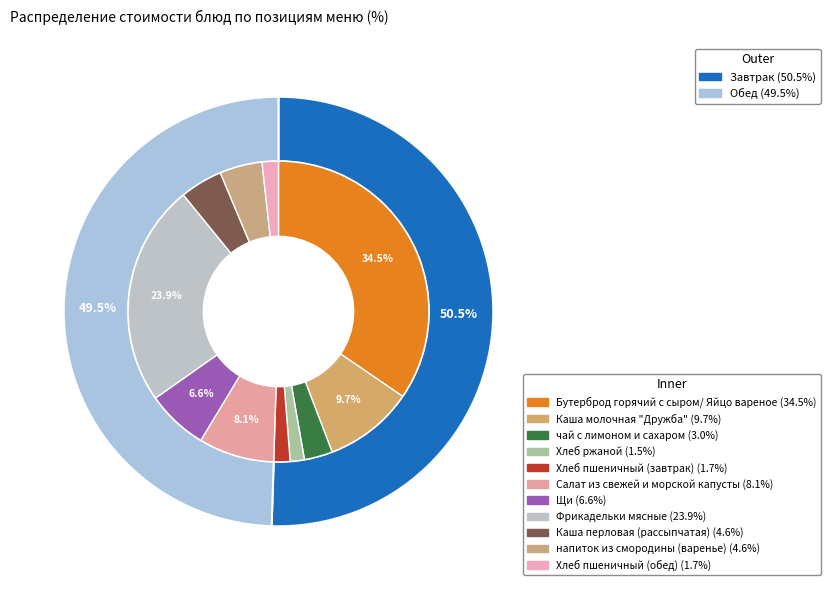

Which category has the biggest portion of the pie?

Бутерброд горячий с сыром/ Яйцо вареное